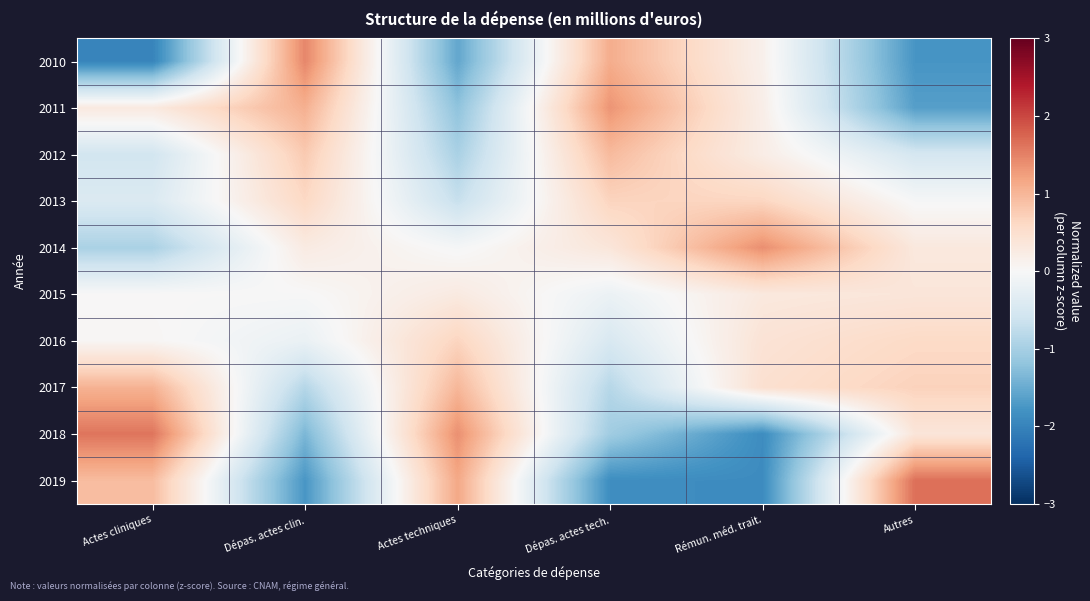

Reading right to left, list all the values displayed in this chart.

2010: Autres=-1.8	Rémun. méd. trait.=0.1	Dépas. actes tech.=1.1	Actes techniques=-1.6	Dépas. actes clin.=1.5	Actes cliniques=-2.0
2011: Autres=-1.7	Rémun. méd. trait.=0.2	Dépas. actes tech.=1.3	Actes techniques=-1.2	Dépas. actes clin.=1.1	Actes cliniques=0.3
2012: Autres=-0.5	Rémun. méd. trait.=0.2	Dépas. actes tech.=1.0	Actes techniques=-1.0	Dépas. actes clin.=0.8	Actes cliniques=-0.6
2013: Autres=-0.0	Rémun. méd. trait.=0.6	Dépas. actes tech.=0.7	Actes techniques=-0.7	Dépas. actes clin.=0.6	Actes cliniques=-0.4
2014: Autres=0.3	Rémun. méd. trait.=1.4	Dépas. actes tech.=0.4	Actes techniques=-0.0	Dépas. actes clin.=0.3	Actes cliniques=-1.0
2015: Autres=0.4	Rémun. méd. trait.=0.3	Dépas. actes tech.=-0.2	Actes techniques=0.3	Dépas. actes clin.=-0.0	Actes cliniques=0.0
2016: Autres=0.6	Rémun. méd. trait.=0.4	Dépas. actes tech.=-0.5	Actes techniques=0.7	Dépas. actes clin.=-0.2	Actes cliniques=0.0
2017: Autres=0.7	Rémun. méd. trait.=0.5	Dépas. actes tech.=-0.8	Actes techniques=1.0	Dépas. actes clin.=-0.9	Actes cliniques=1.0
2018: Autres=0.4	Rémun. méd. trait.=-1.9	Dépas. actes tech.=-1.1	Actes techniques=1.4	Dépas. actes clin.=-1.4	Actes cliniques=1.6
2019: Autres=1.7	Rémun. méd. trait.=-1.9	Dépas. actes tech.=-1.9	Actes techniques=1.2	Dépas. actes clin.=-1.7	Actes cliniques=0.9